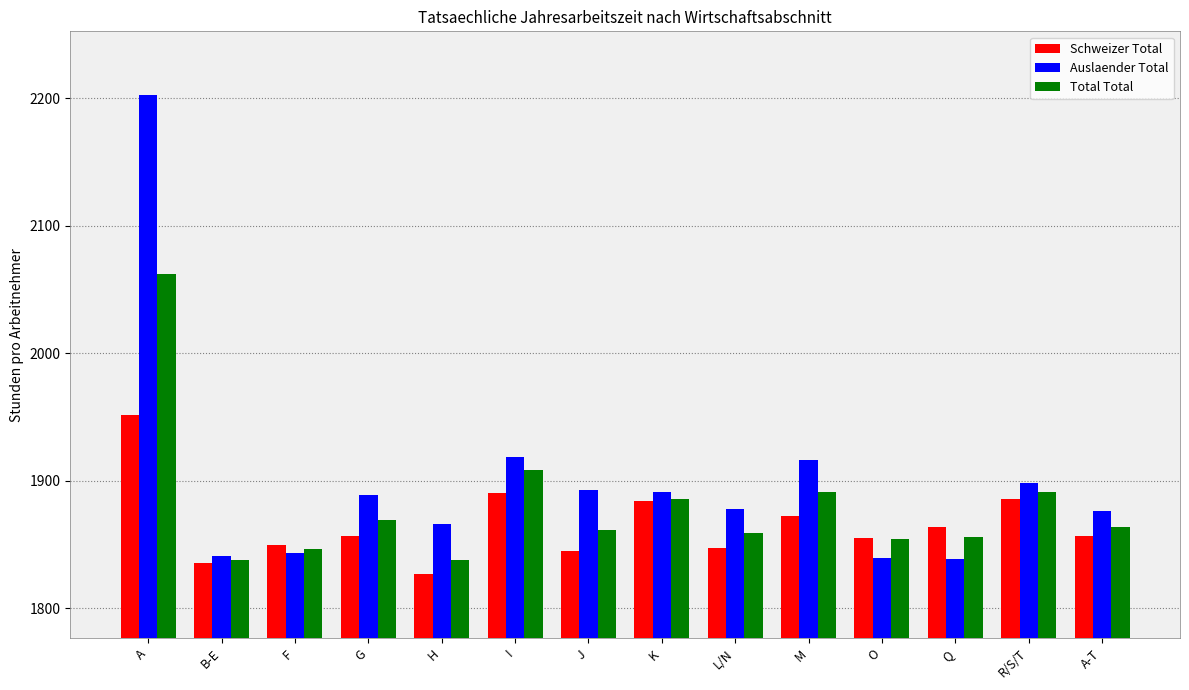

What is the maximum value for Schweizer Total?

1951.3